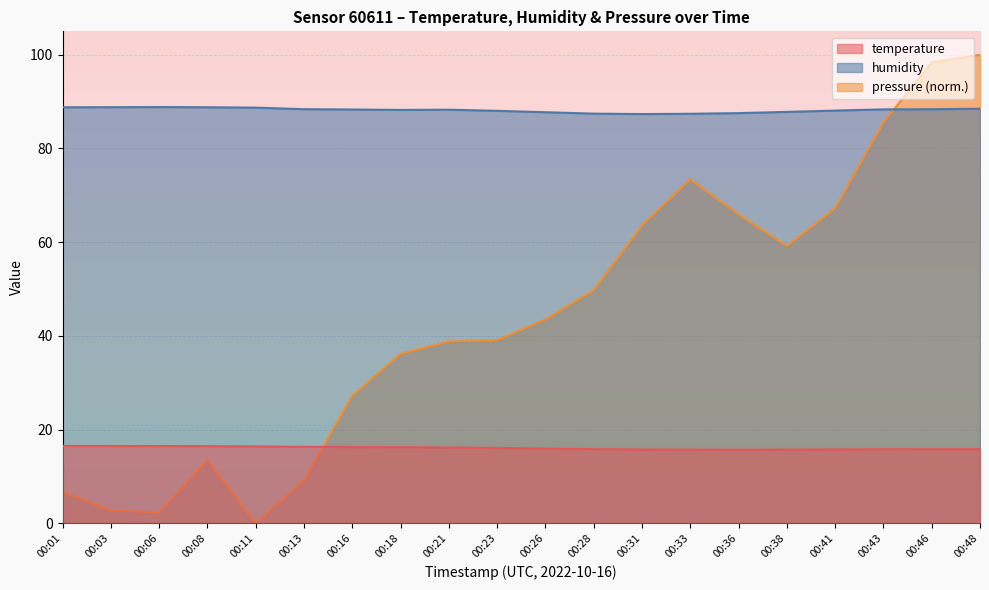

Between 00:21 and 00:41, which is larger?

00:21